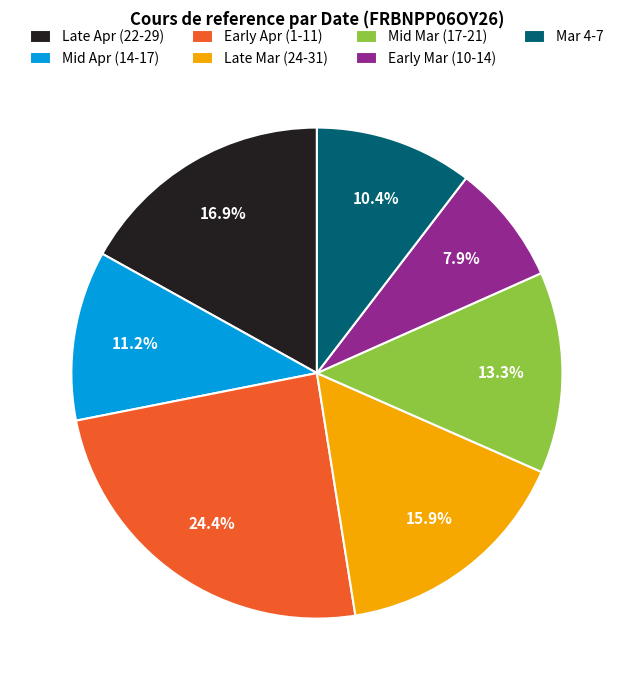

Is there a majority slice in this chart?

No